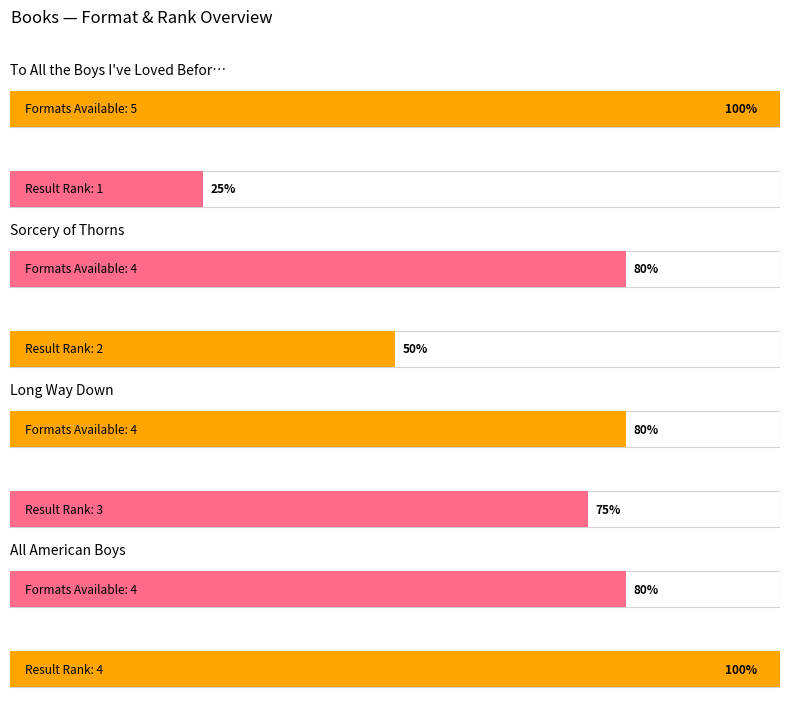

Is it true that the value at Long Way Down is 4?

True